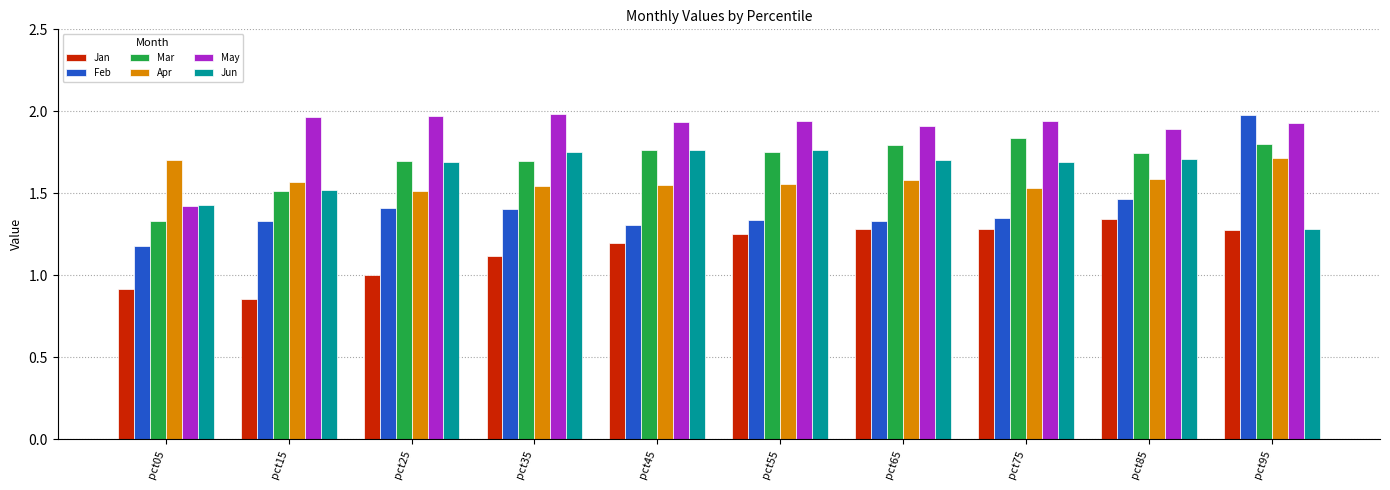

What is the difference between the maximum and minimum values in the Jan series?

0.5